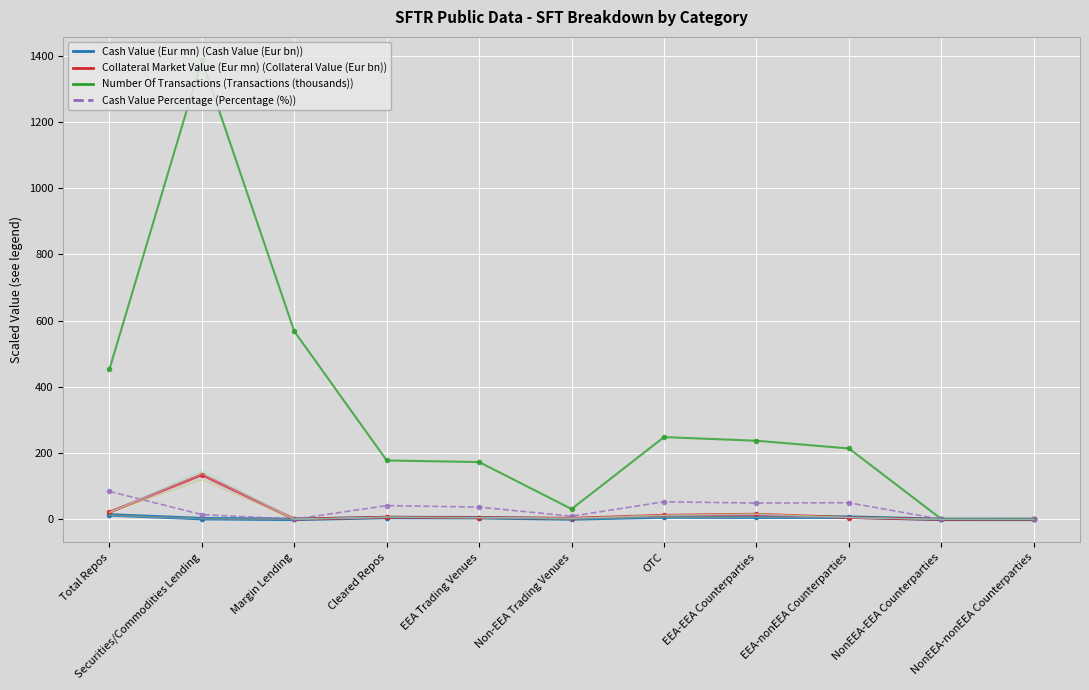

At Cleared Repos, list the series in order from largest to smallest.

Number Of Transactions (scaled), Cash Value Percentage (scaled), Collateral Market Value (Eur mn) (scaled), Cash Value (Eur mn) (scaled)